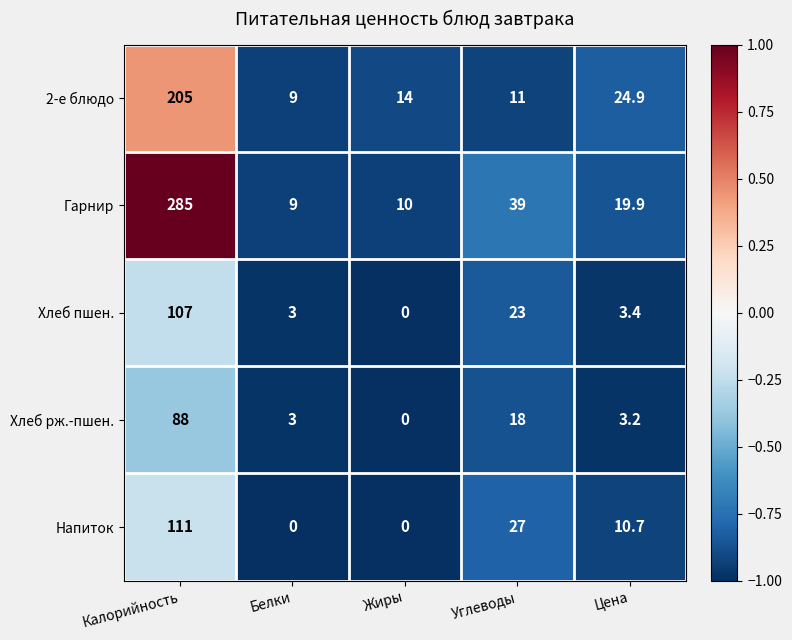

True or false: Напиток has a value of 10.7 at Цена.

True